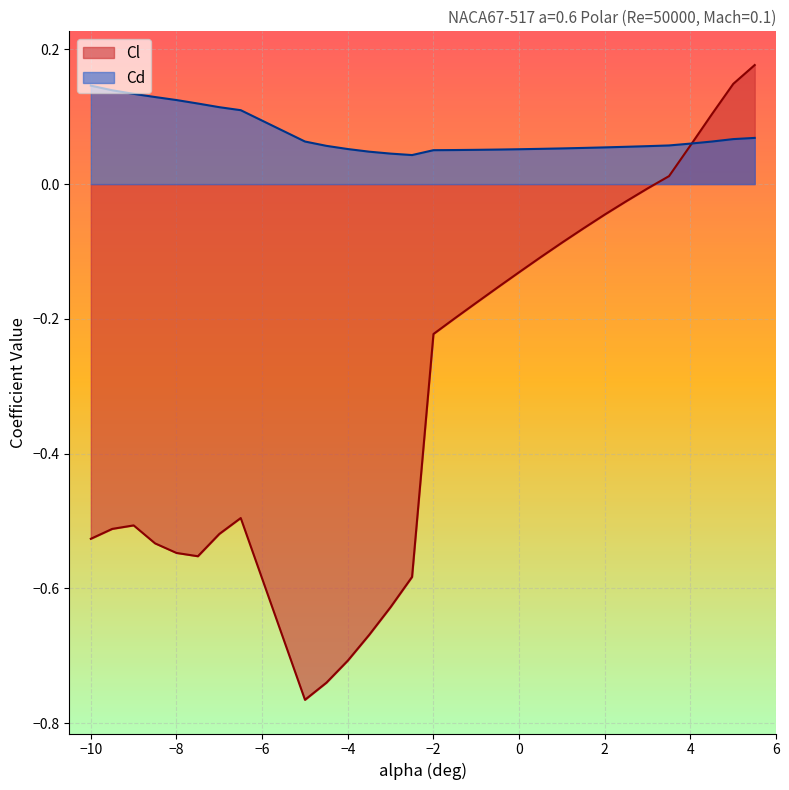

How many positive values does the Cl series have?

5